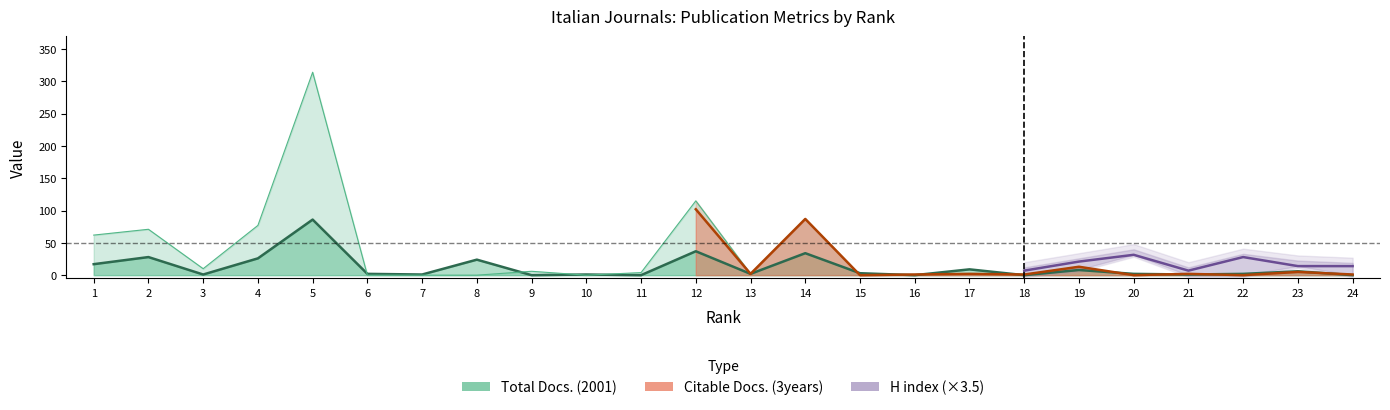

What is the value of the Total Docs. (3years) point at the 23rd from the left?

5